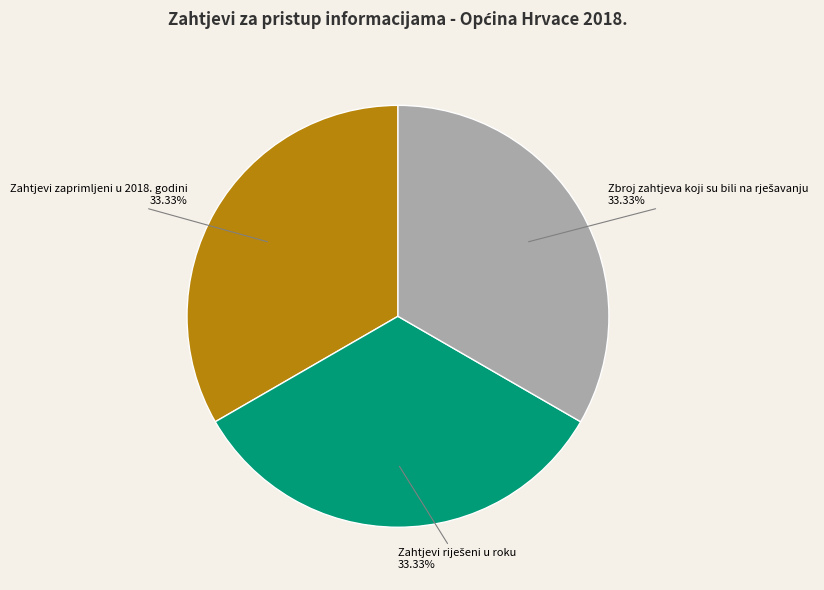

Does any single category account for the majority?

No